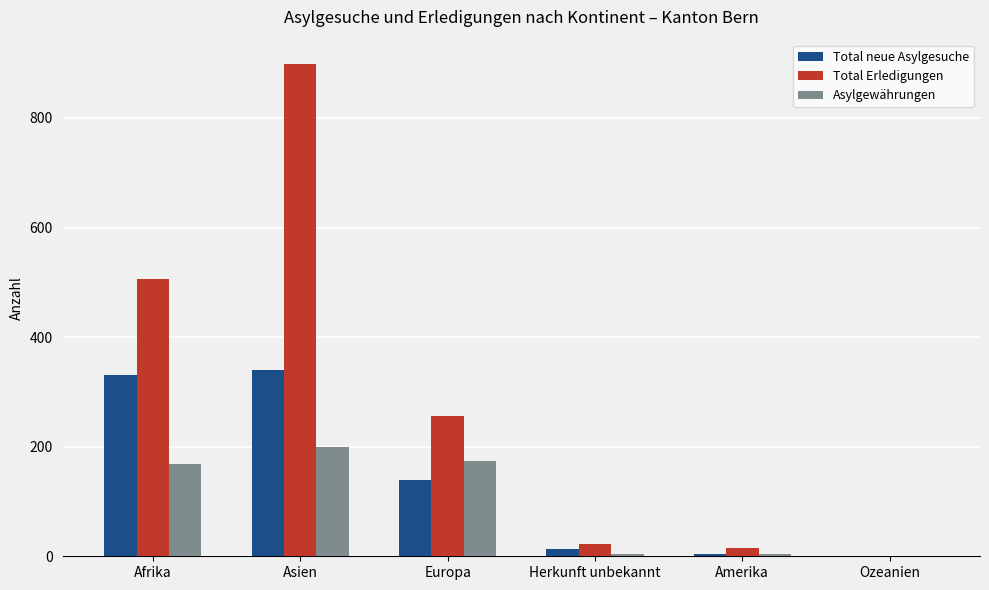

The value of Asylgewährungen at Europa is 312. True or false?

False